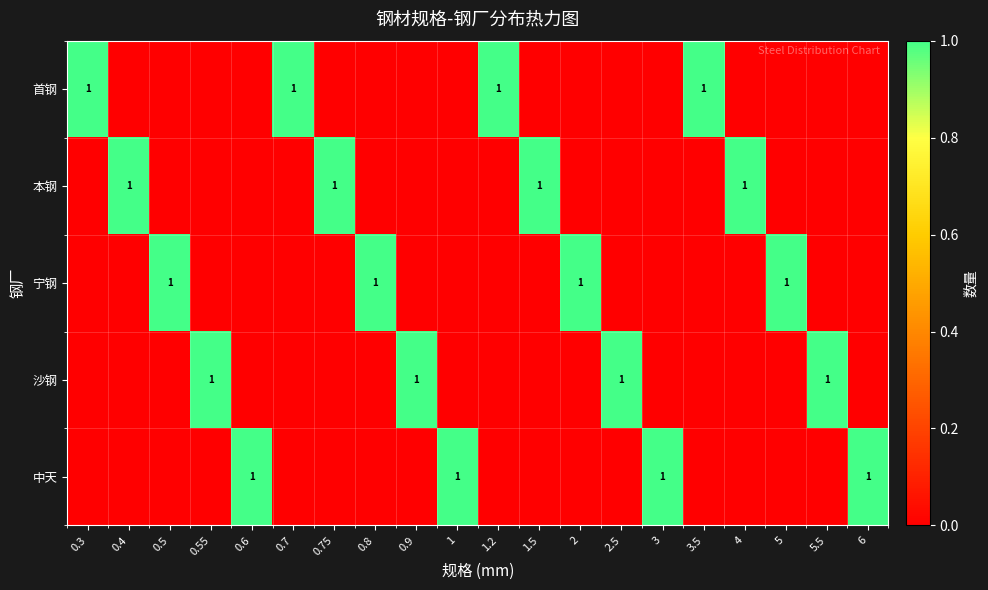

The 宁钢 series shows 0 at 0.5. True or false?

False